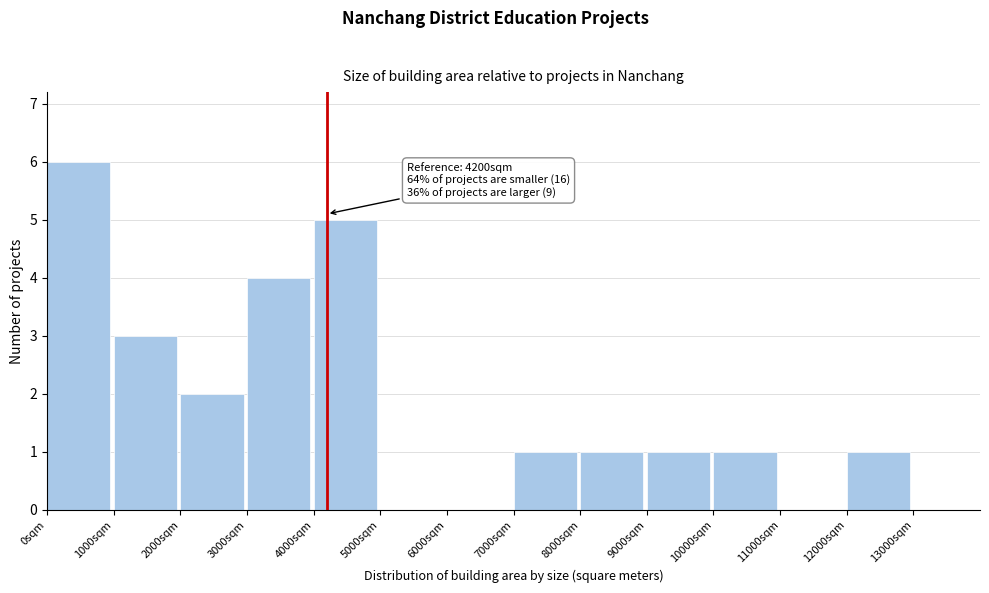

Over which range of the x-axis is the bar tallest?

0 to 1000